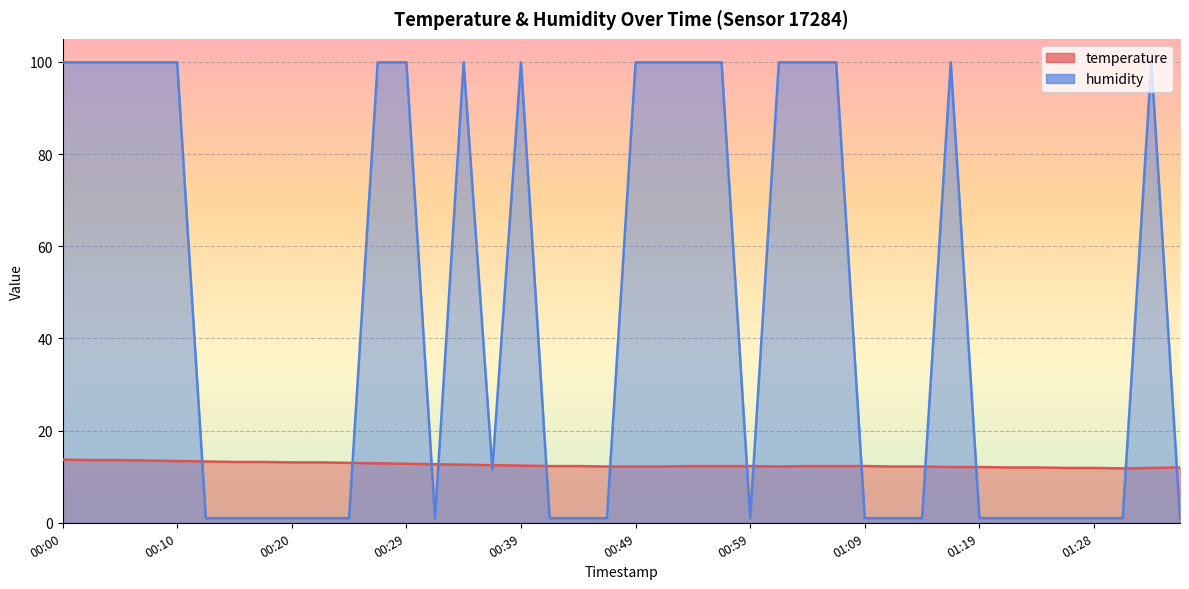

In temperature, how many points are lower than both neighbors (excluding endpoints)?

2